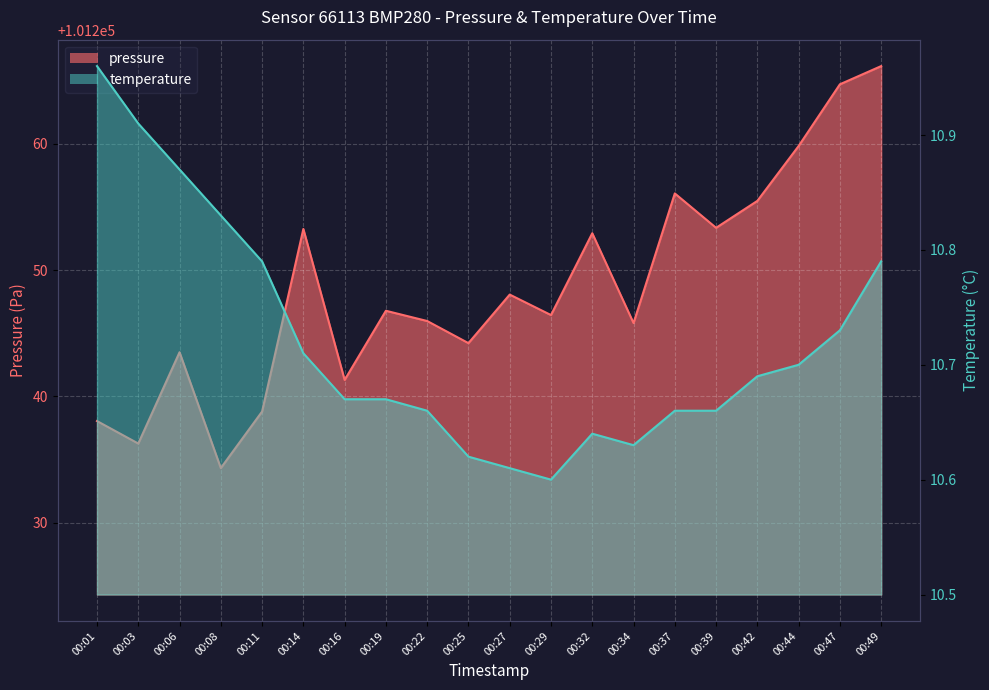

Reading right to left, transcribe all the data shown in this chart.

pressure: 00:49=101266.1	00:47=101264.7	00:44=101259.8	00:42=101255.5	00:39=101253.3	00:37=101256.1	00:34=101245.8	00:32=101252.9	00:29=101246.4	00:27=101248.1	00:25=101244.2	00:22=101246.0	00:19=101246.8	00:16=101241.3	00:14=101253.2	00:11=101238.8	00:08=101234.3	00:06=101243.5	00:03=101236.3	00:01=101238.1
temperature: 00:49=10.8	00:47=10.7	00:44=10.7	00:42=10.7	00:39=10.7	00:37=10.7	00:34=10.6	00:32=10.6	00:29=10.6	00:27=10.6	00:25=10.6	00:22=10.7	00:19=10.7	00:16=10.7	00:14=10.7	00:11=10.8	00:08=10.8	00:06=10.9	00:03=10.9	00:01=11.0